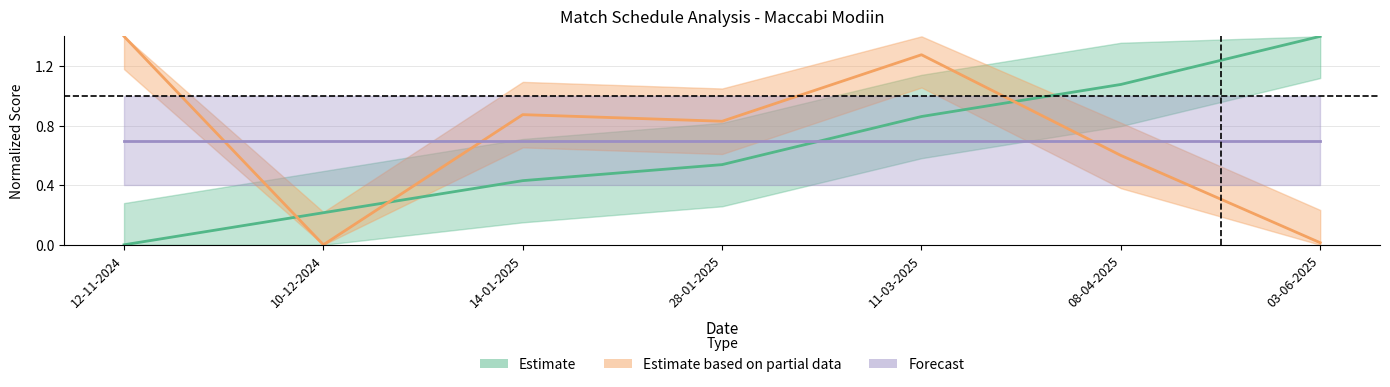

True or false: Estimate and Forecast cross at least once.

True